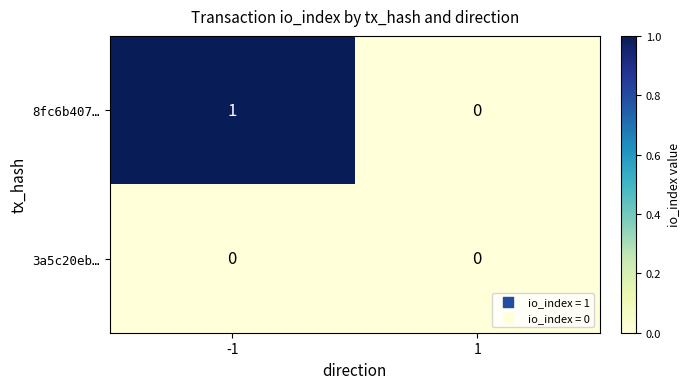

List the series in order of their peak value, lowest first.

3a5c20eb…, 8fc6b407…